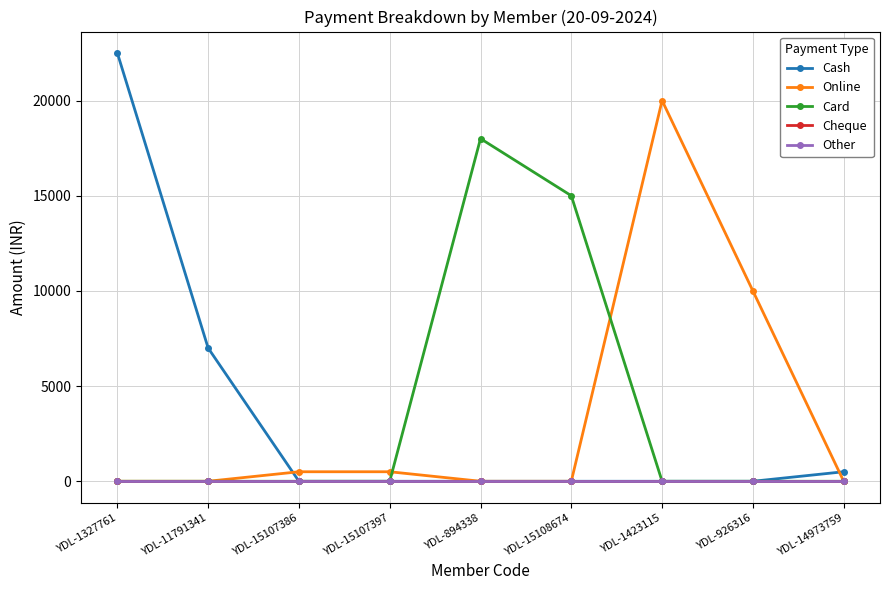

What is the difference between the maximum and minimum values in the Cash series?

22500